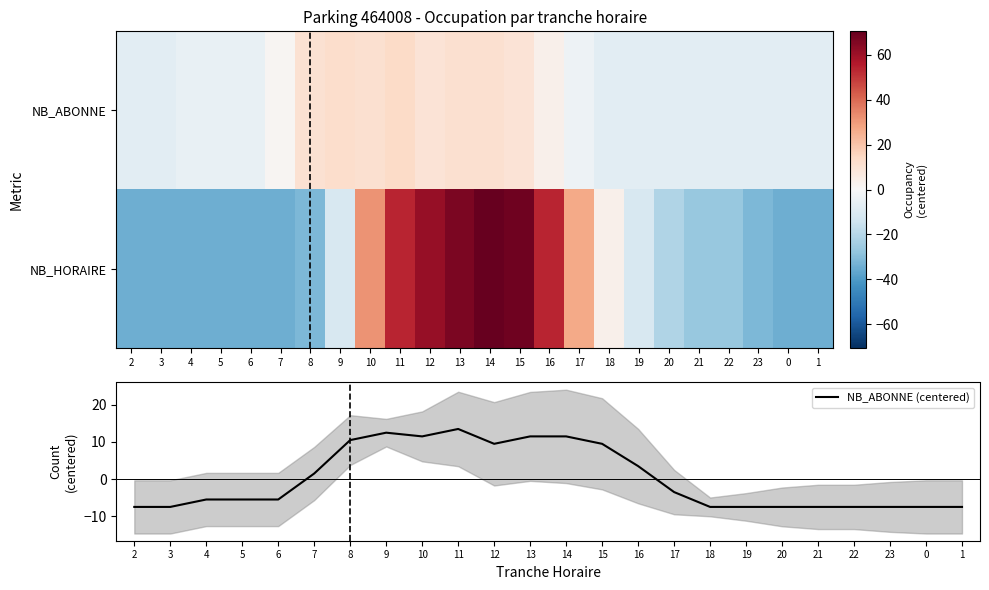

The value of NB_ABONNE (centered) at 8 is 10.5. True or false?

True